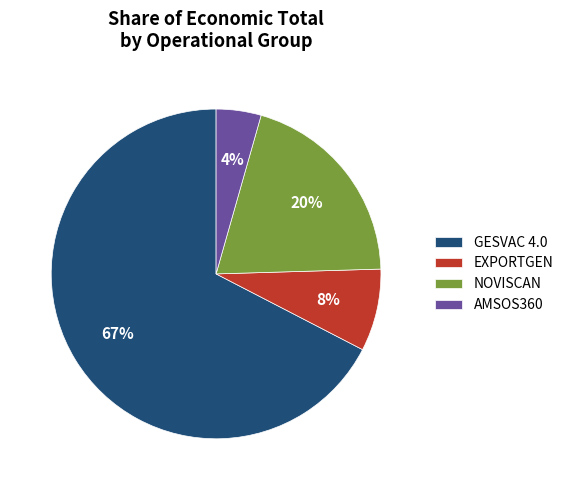

To the nearest percent, what is the average slice percentage?

25%